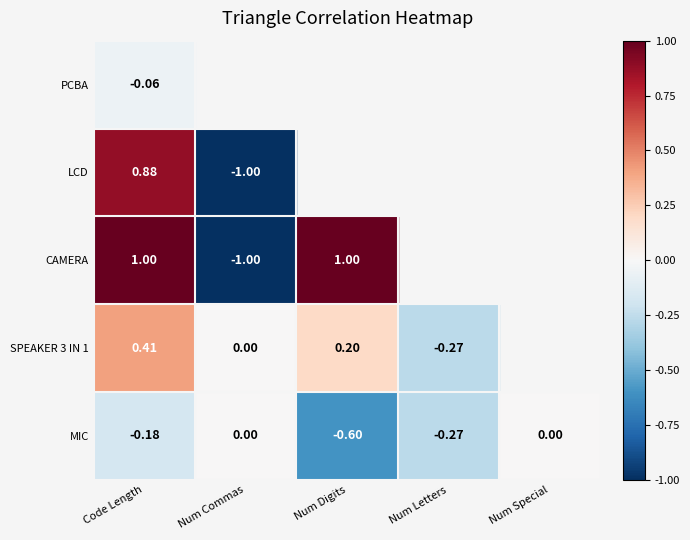

What is the difference between the maximum and minimum values in the SPEAKER 3 IN 1 series?

0.7